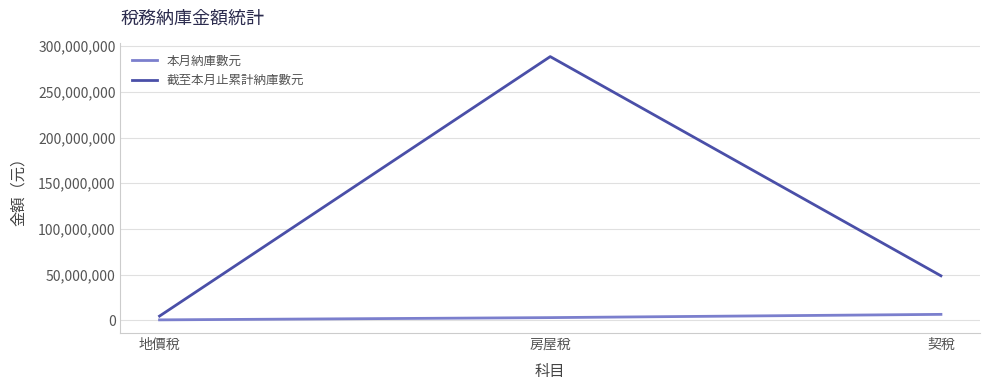

Reading left to right, list all the values displayed in this chart.

本月納庫數元: 地價稅=568705	房屋稅=3027934	契稅=6581953
截至本月止累計納庫數元: 地價稅=4703210	房屋稅=288485577	契稅=48763688